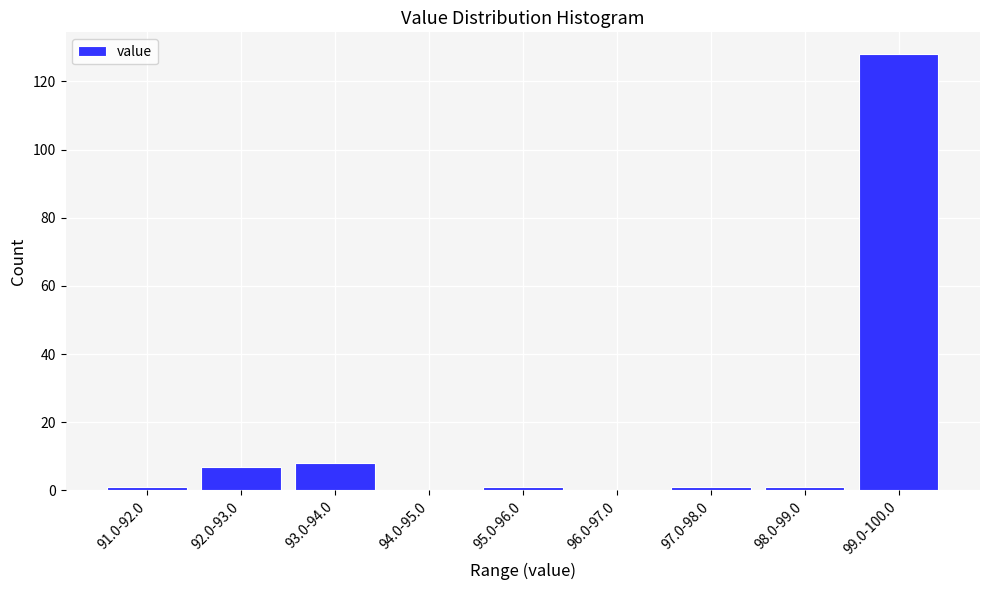

Reading right to left, list all the values displayed in this chart.

99.0-100.0=128	98.0-99.0=1	97.0-98.0=1	96.0-97.0=0	95.0-96.0=1	94.0-95.0=0	93.0-94.0=8	92.0-93.0=7	91.0-92.0=1